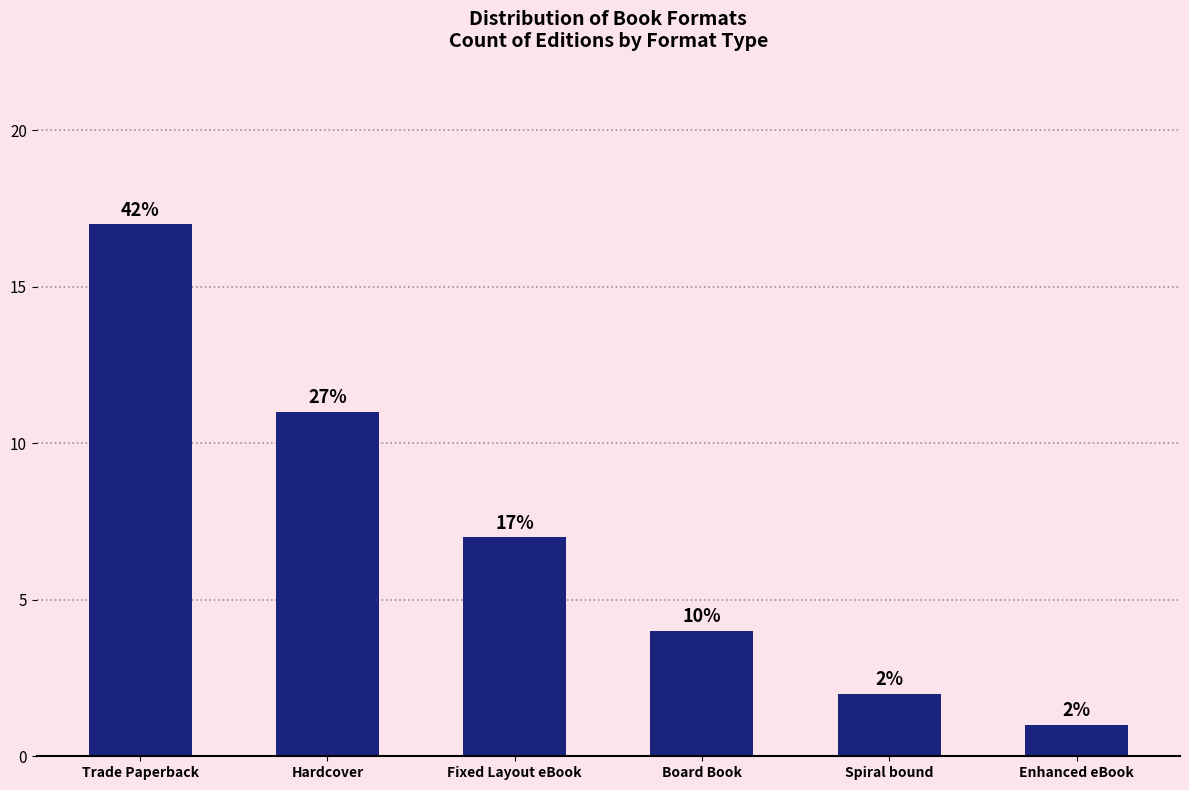

True or false: the data shows 1 at Spiral bound.

False